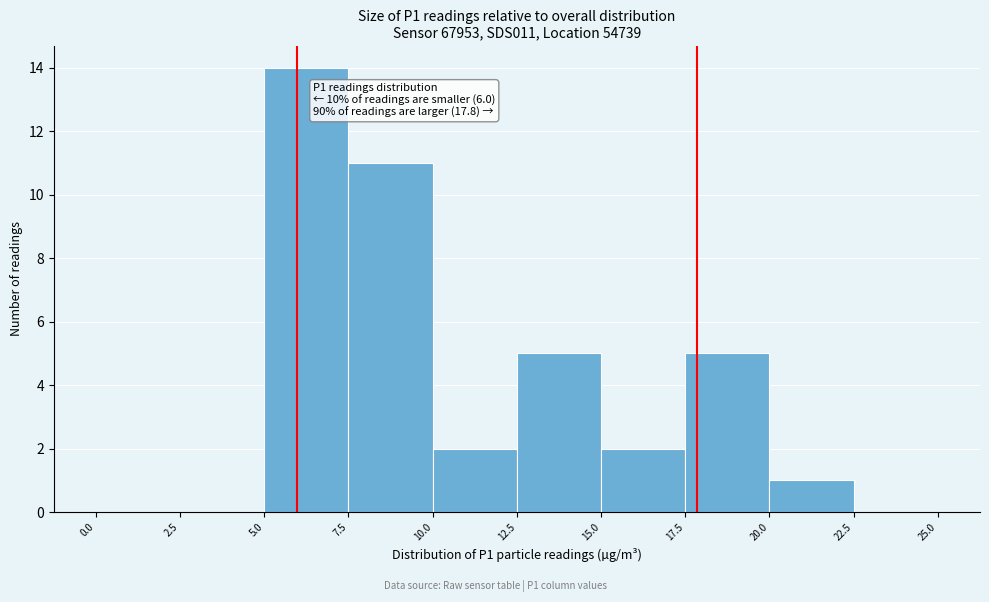

Which range on the x-axis has the tallest bar?

5.0 to 7.5